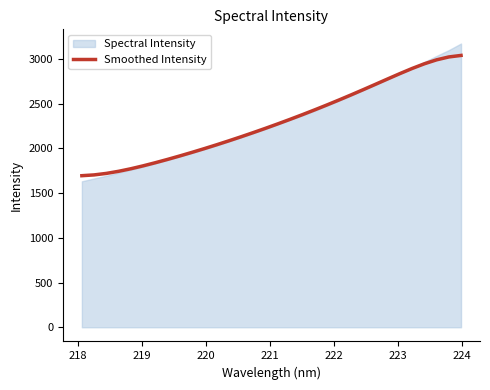

What is the highest value of the Smoothed Intensity series?

3037.9